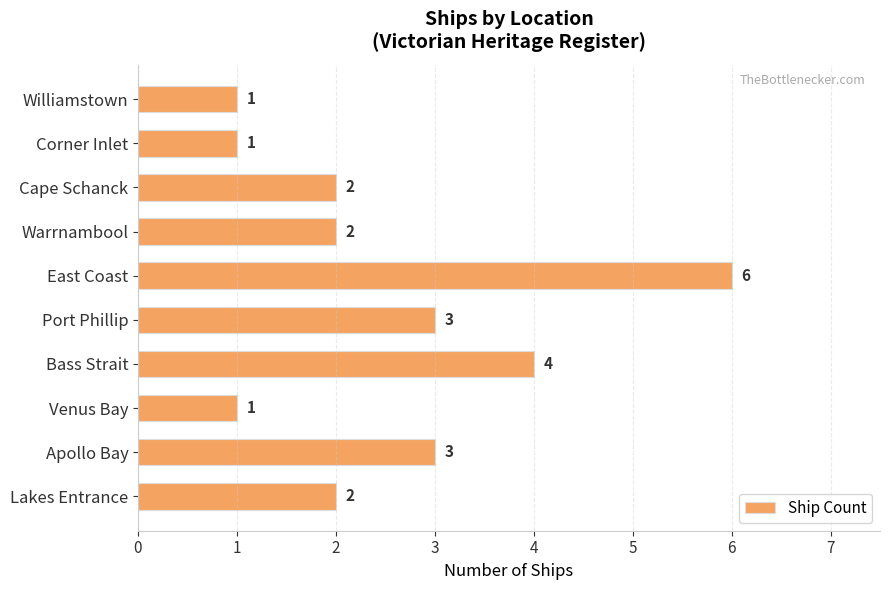

Count the values in the range 1 to 3.

8